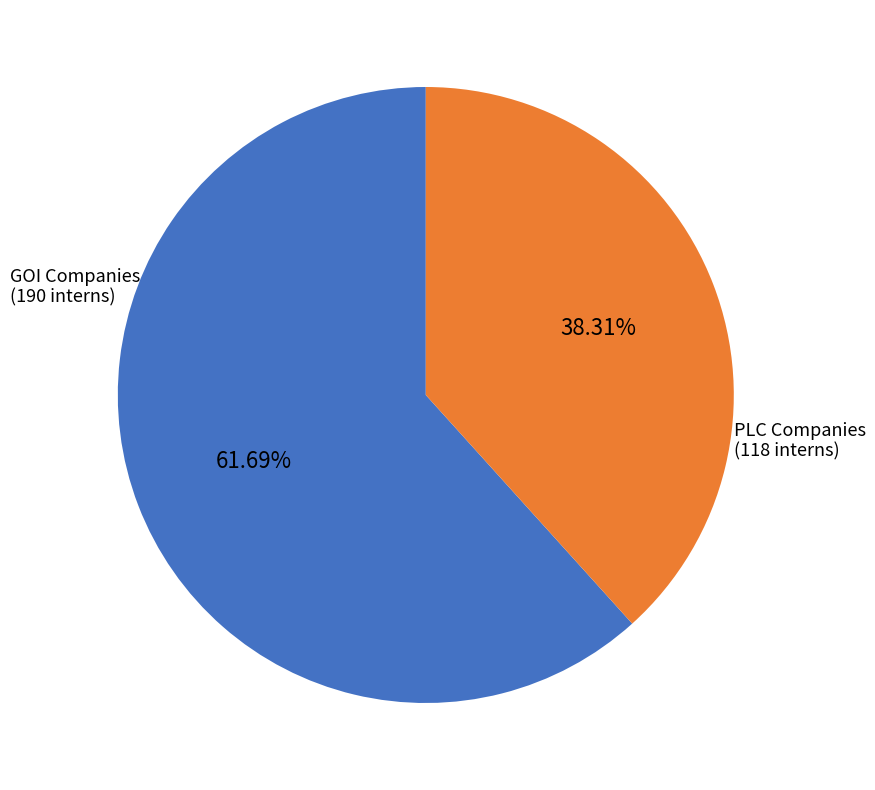

Is there any slice that represents more than half of the pie?

Yes